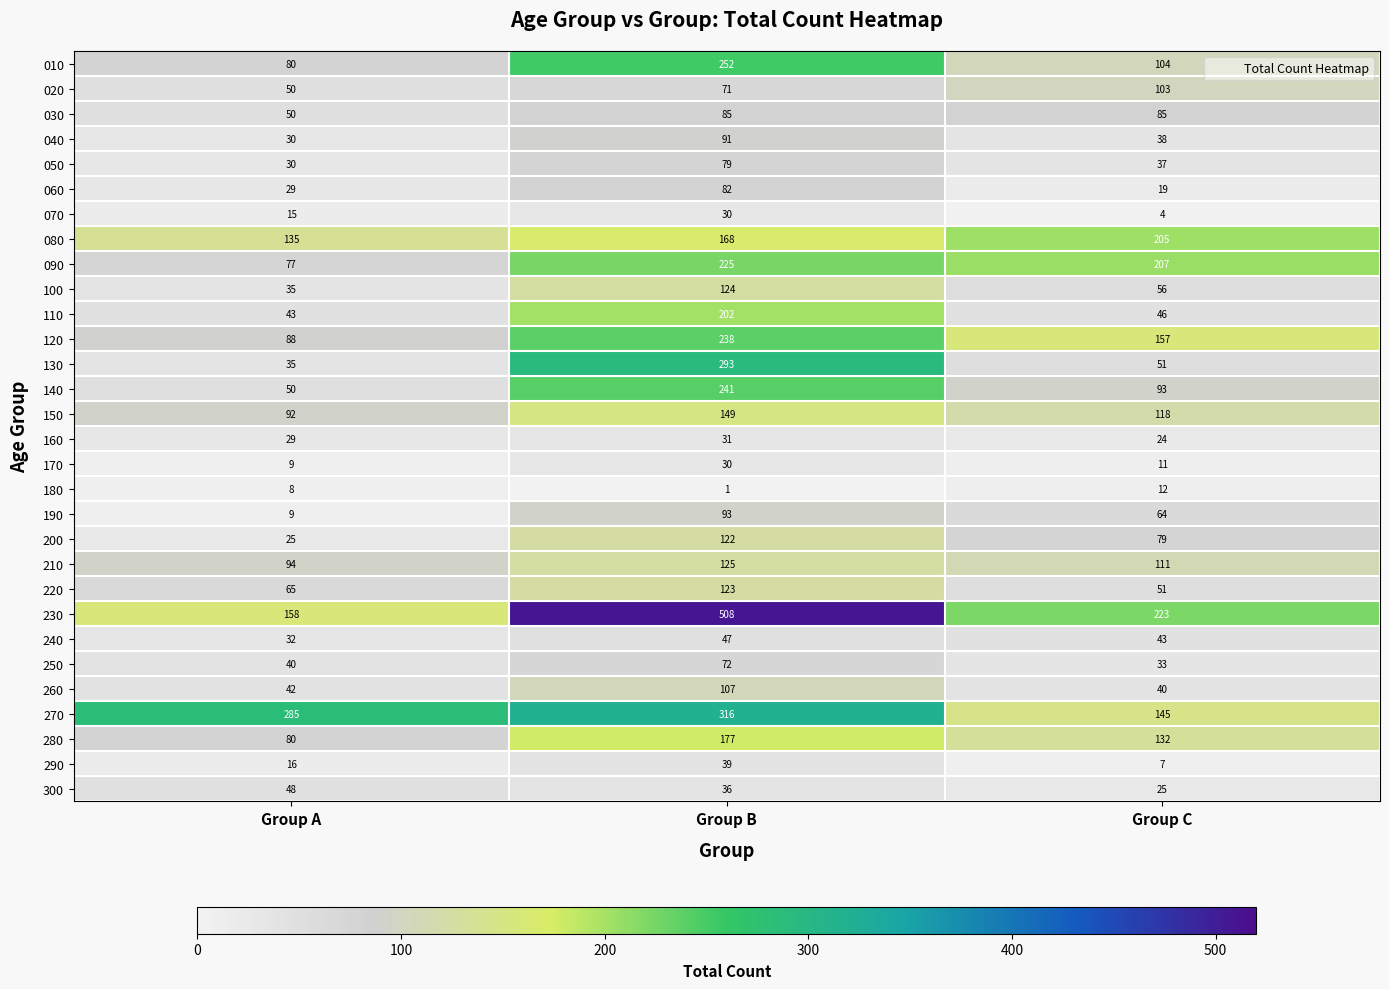

At which label is 070 closest to 17?

Group A